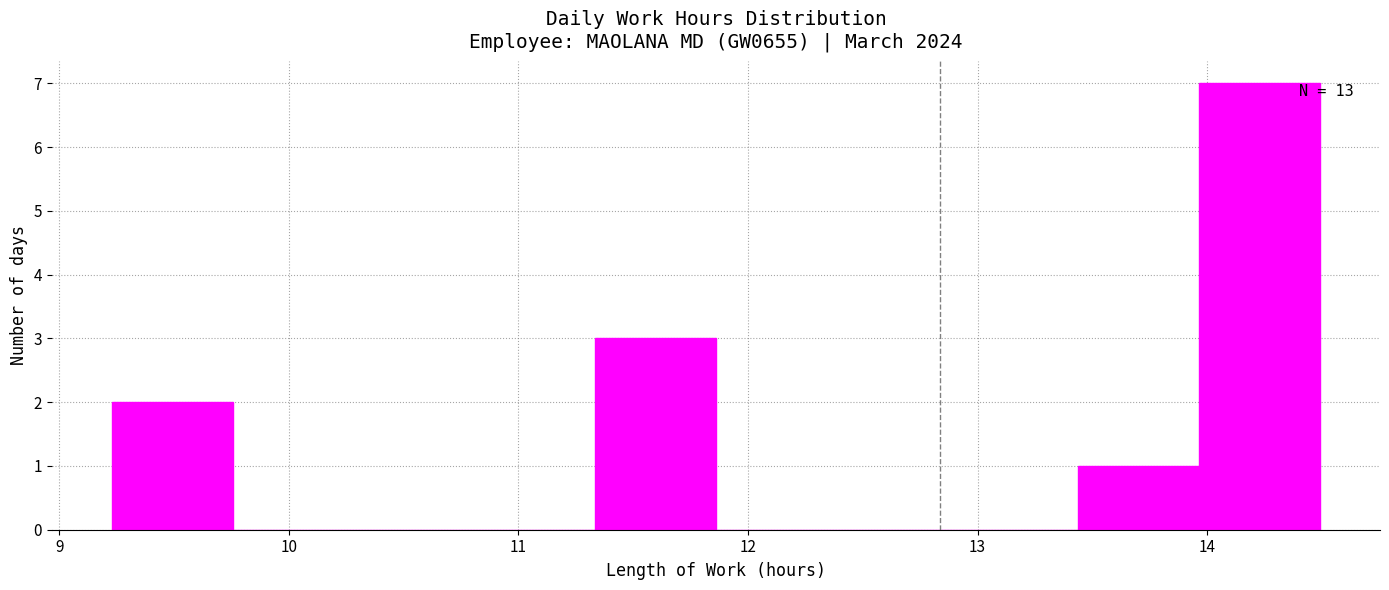

Over which range of the x-axis is the bar tallest?

14.0 to 14.5